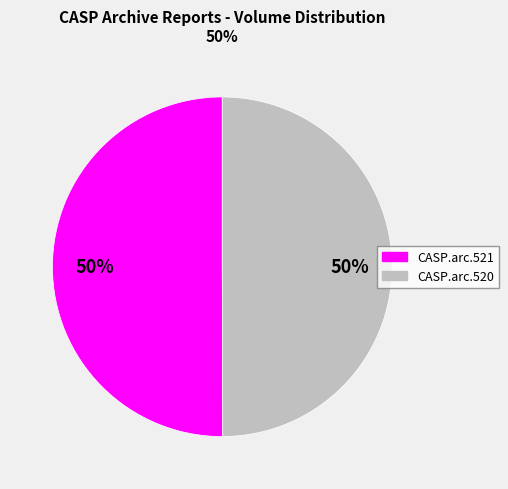

What is the ratio of the value at CASP.arc.520 to the value at CASP.arc.521?

1.0